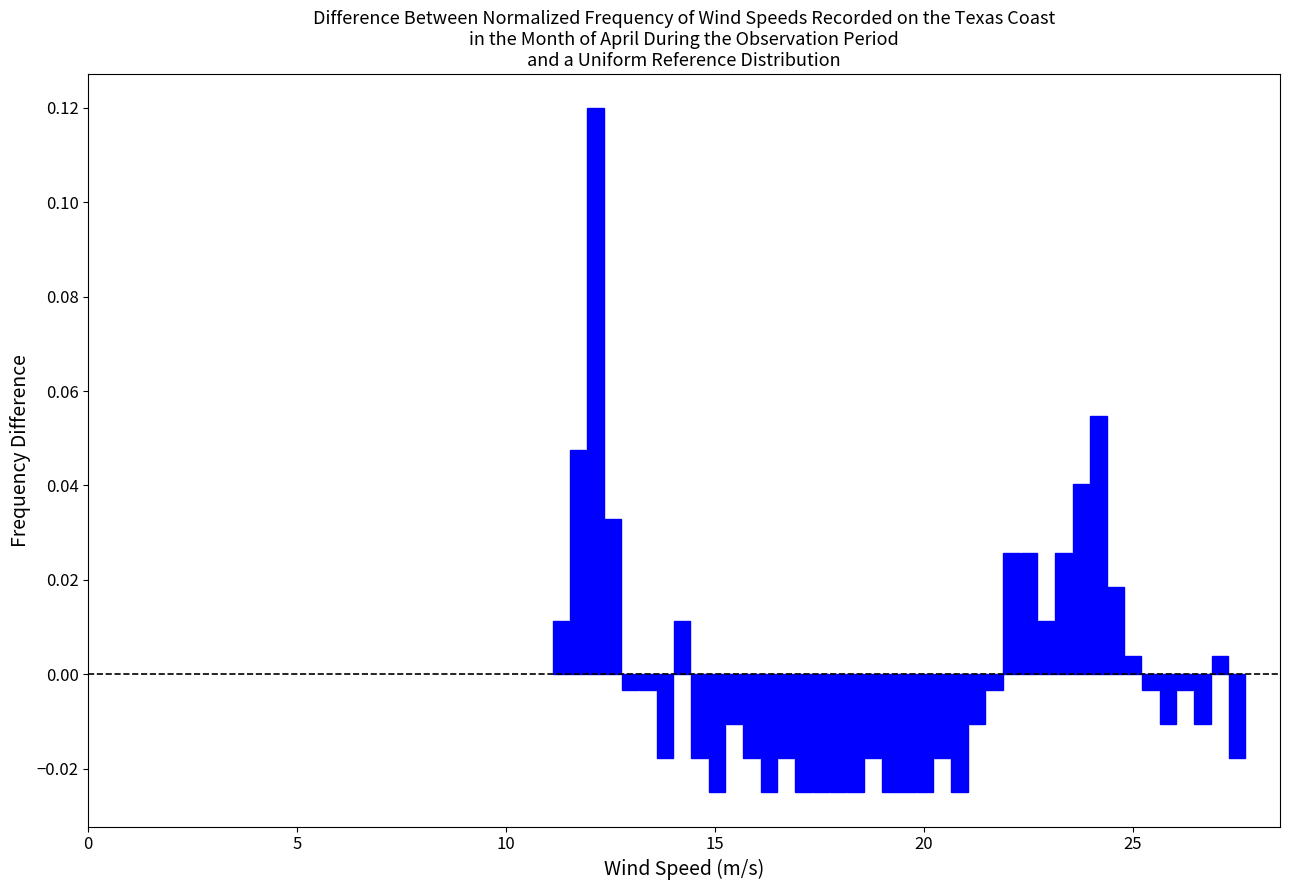

Read against the x-axis, roughly where is the centre of the tallest bar?

12.0